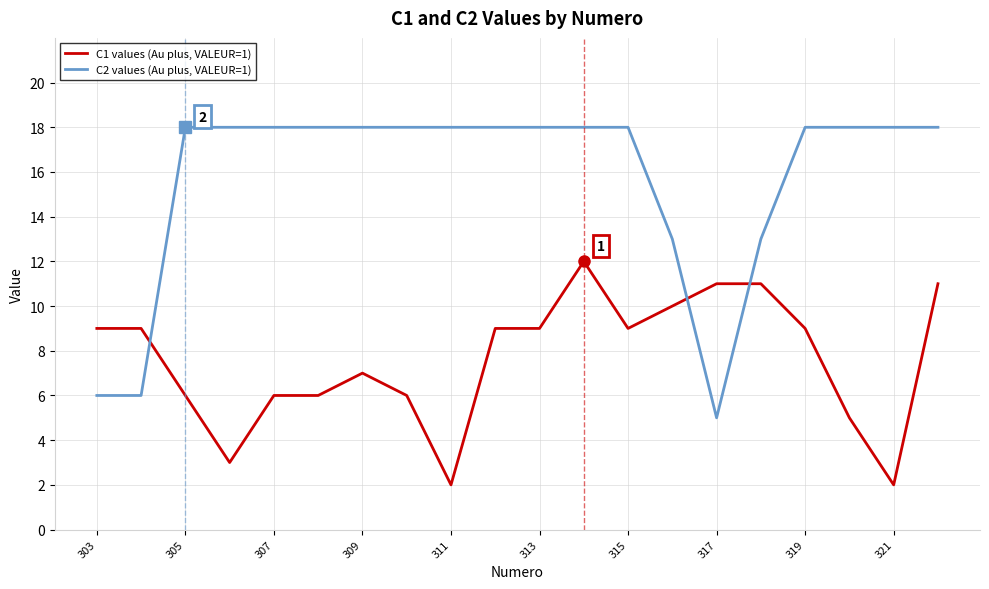

Which series has the widest spread of values?

C2 values (Au plus, VALEUR=1)